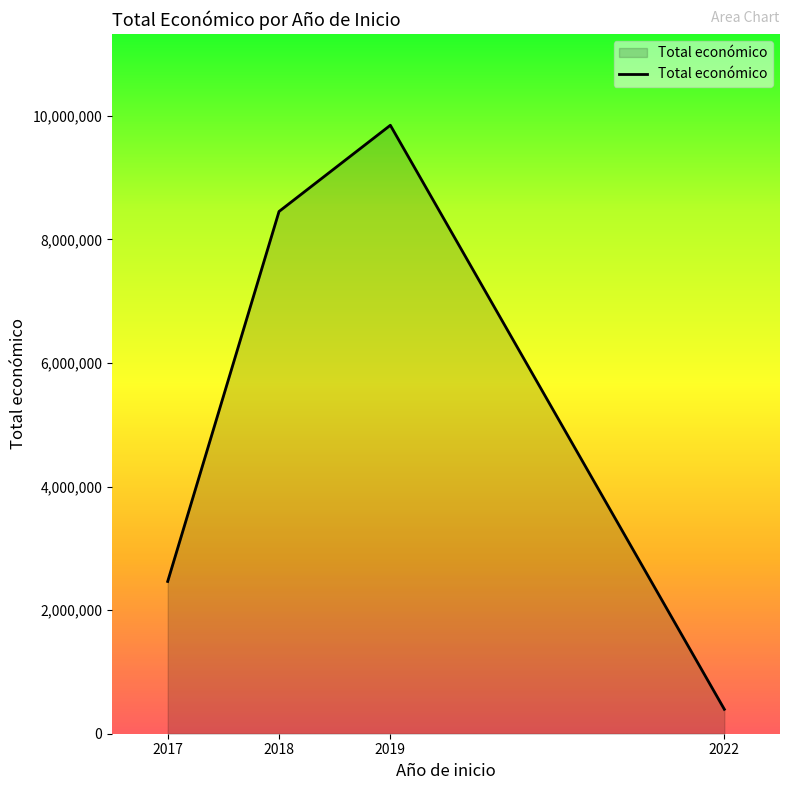

Is it true that the value at 2018 is 242128?

False